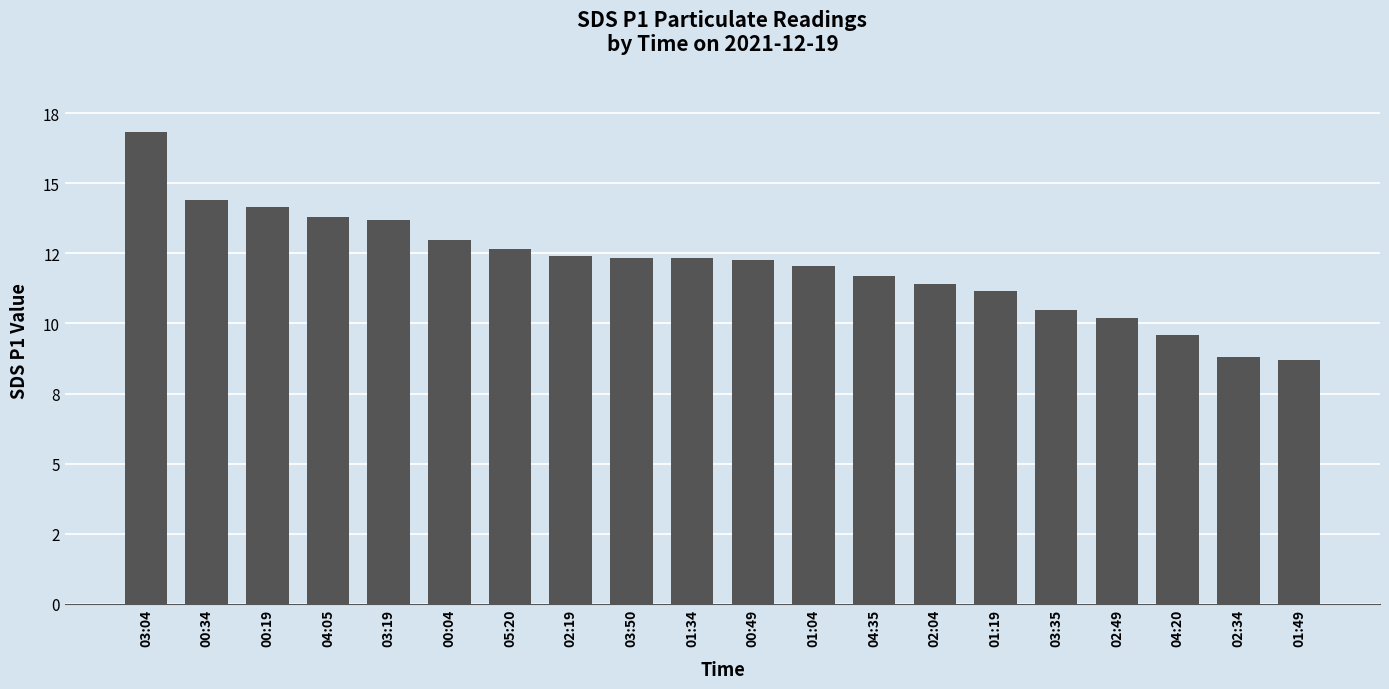

Reading left to right, what are all the values shown in this chart?

16.8	14.4	14.2	13.8	13.7	13.0	12.7	12.4	12.3	12.3	12.3	12.1	11.7	11.4	11.2	10.5	10.2	9.6	8.8	8.7